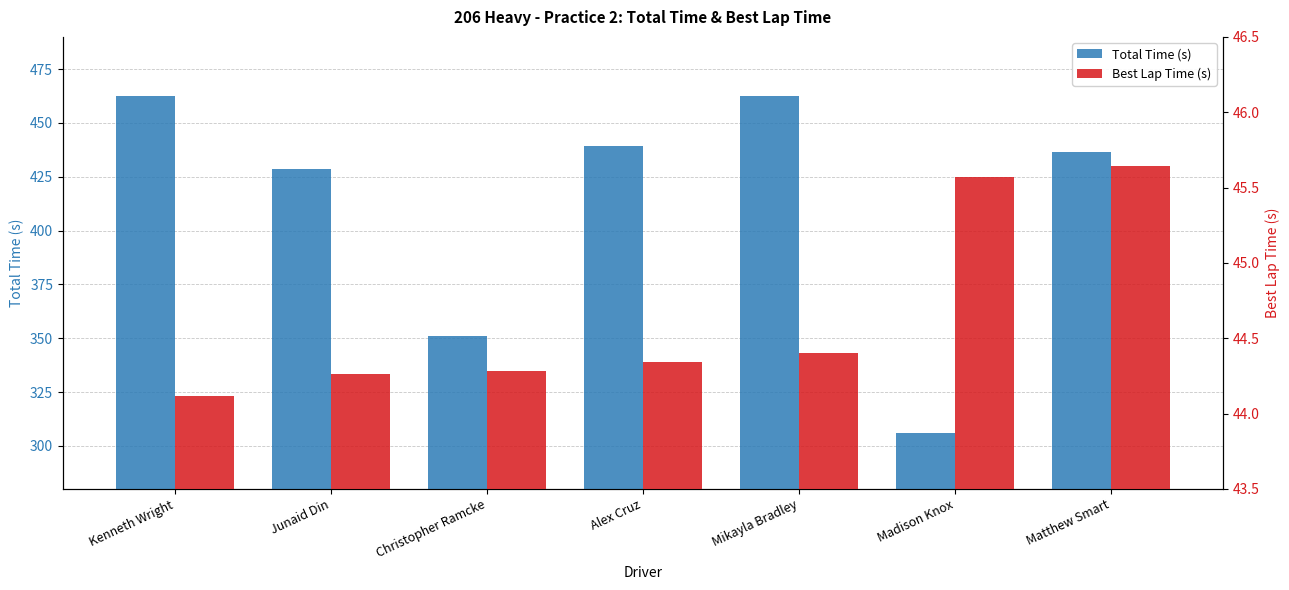

The Best Lap Time (s) series shows 44.4 at Mikayla Bradley. True or false?

True